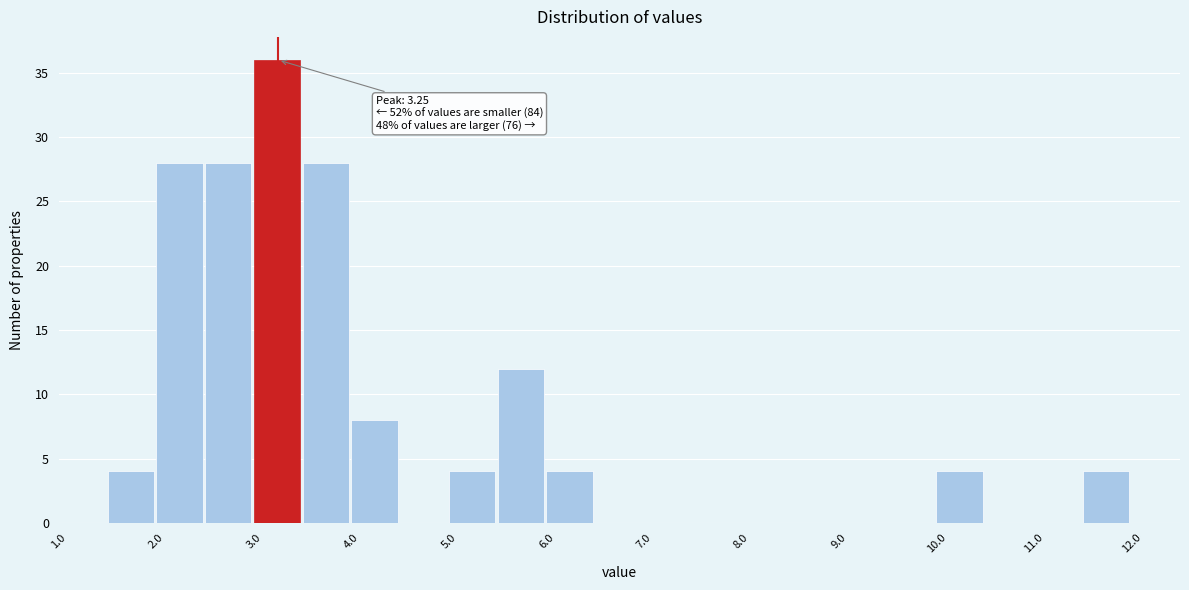

Which range on the x-axis has the tallest bar?

3.0 to 3.5